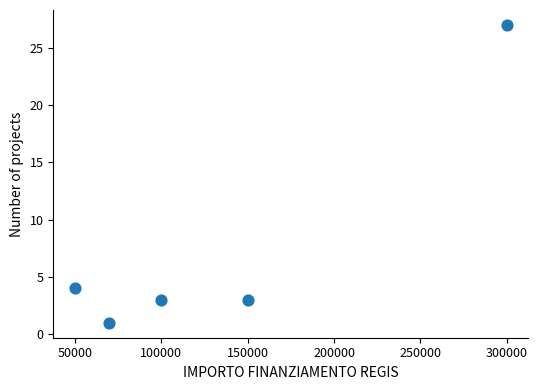

What is the range of X values (max minus min)?

250000